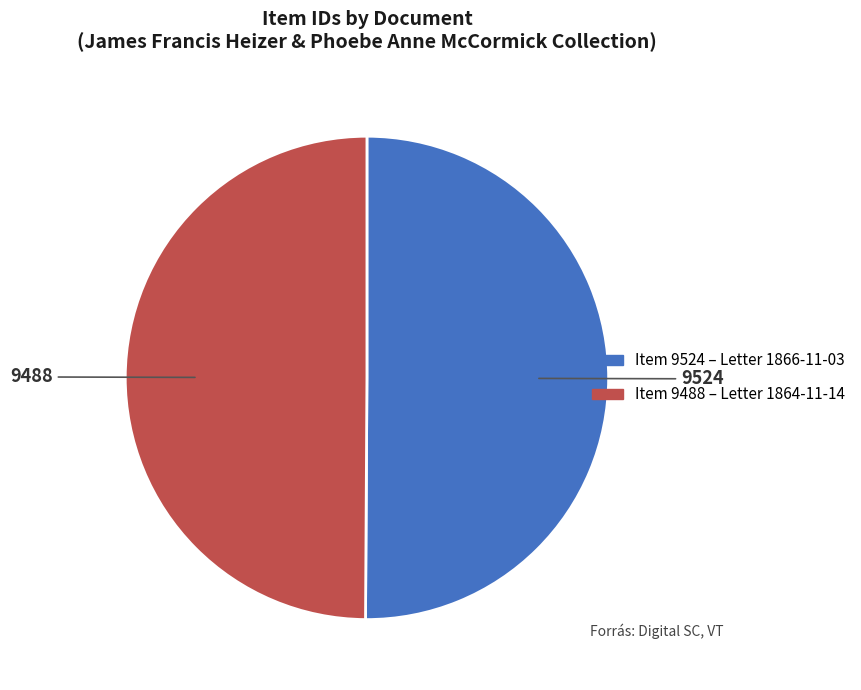

Count the number of slices in the pie.

2